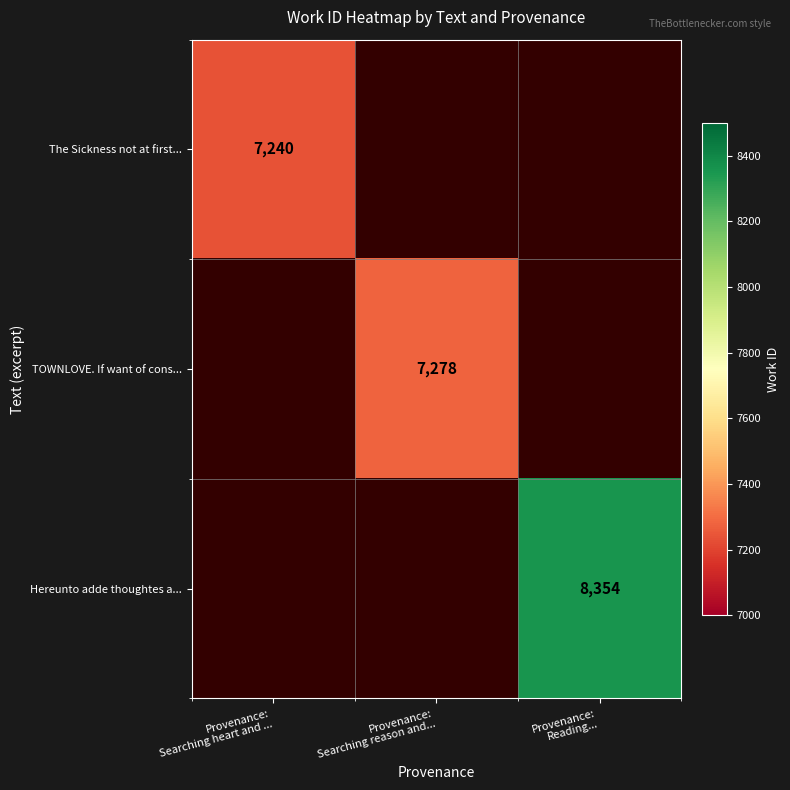

What is the minimum value shown in the chart?

7240.0